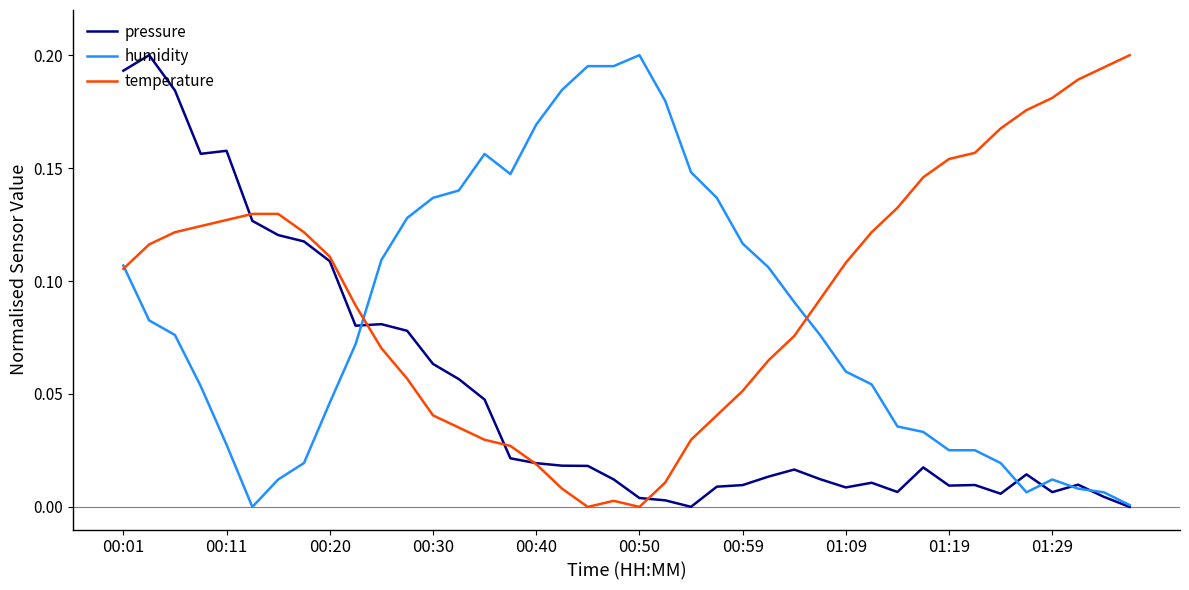

Rank the series by their average value, from highest to lowest.

temperature, humidity, pressure